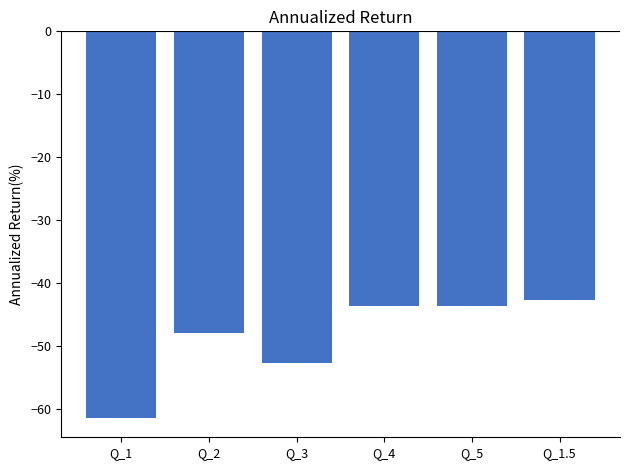

Which has a higher value, Q_1.5 or Q_3?

Q_1.5